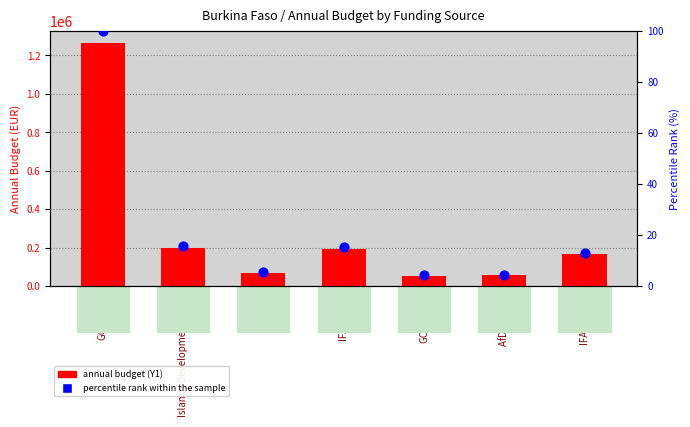

What are all the series names shown in the legend?

Annual Budget (Y1), percentile rank within the sample